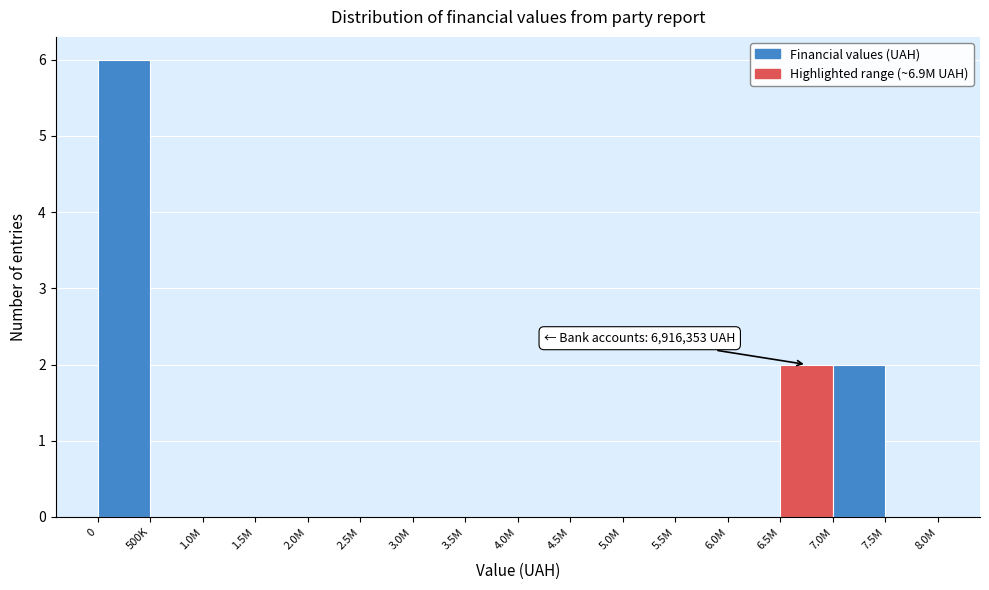

Reading left to right, transcribe all the data shown in this chart.

0=6	500K=0	1.0M=0	1.5M=0	2.0M=0	2.5M=0	3.0M=0	3.5M=0	4.0M=0	4.5M=0	5.0M=0	5.5M=0	6.0M=0	6.5M=2	7.0M=2	7.5M=0